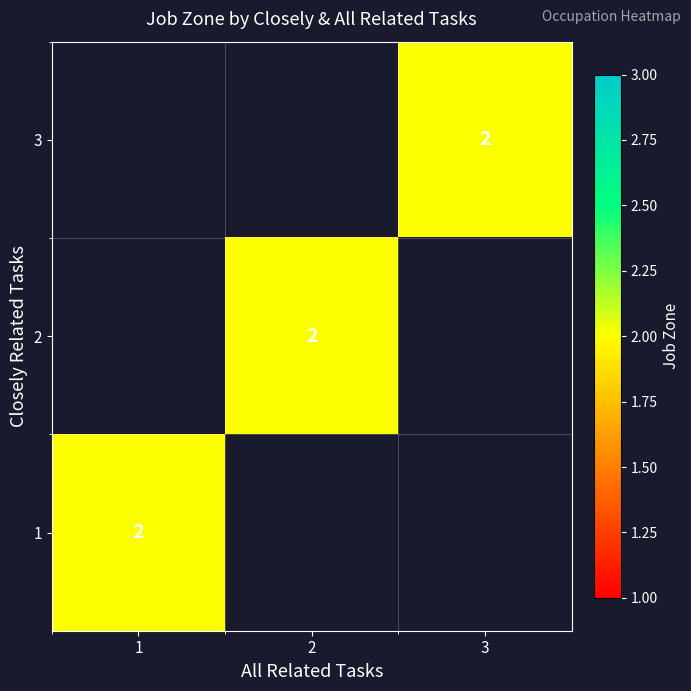

Rank the categories by 3 value from lowest to highest.

1, 2, 3